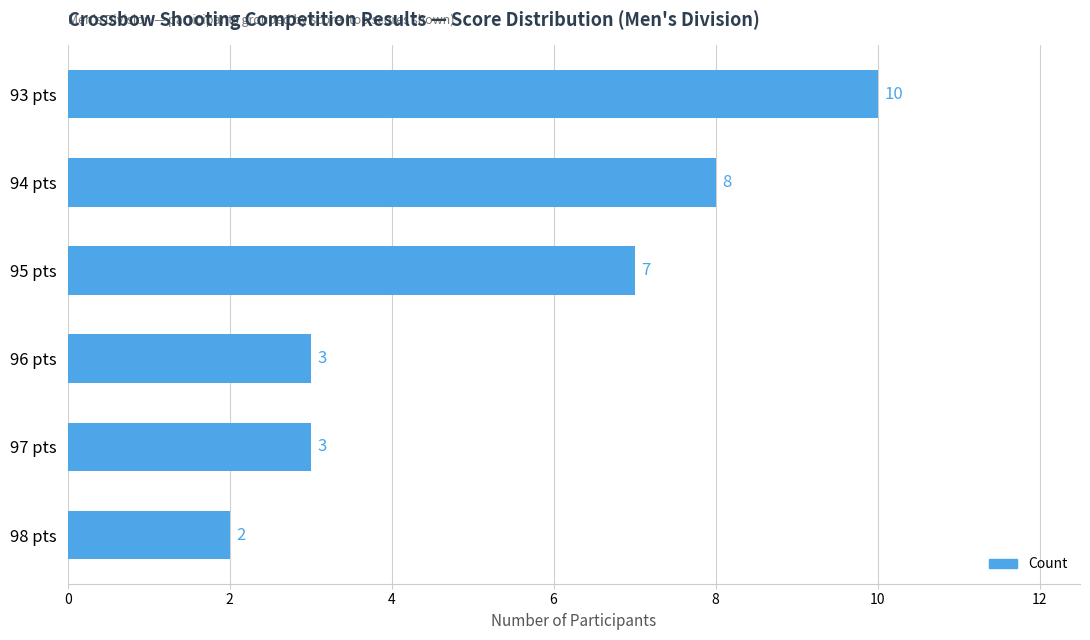

Reading bottom to top, extract all data points from this chart.

98 pts=2	97 pts=3	96 pts=3	95 pts=7	94 pts=8	93 pts=10